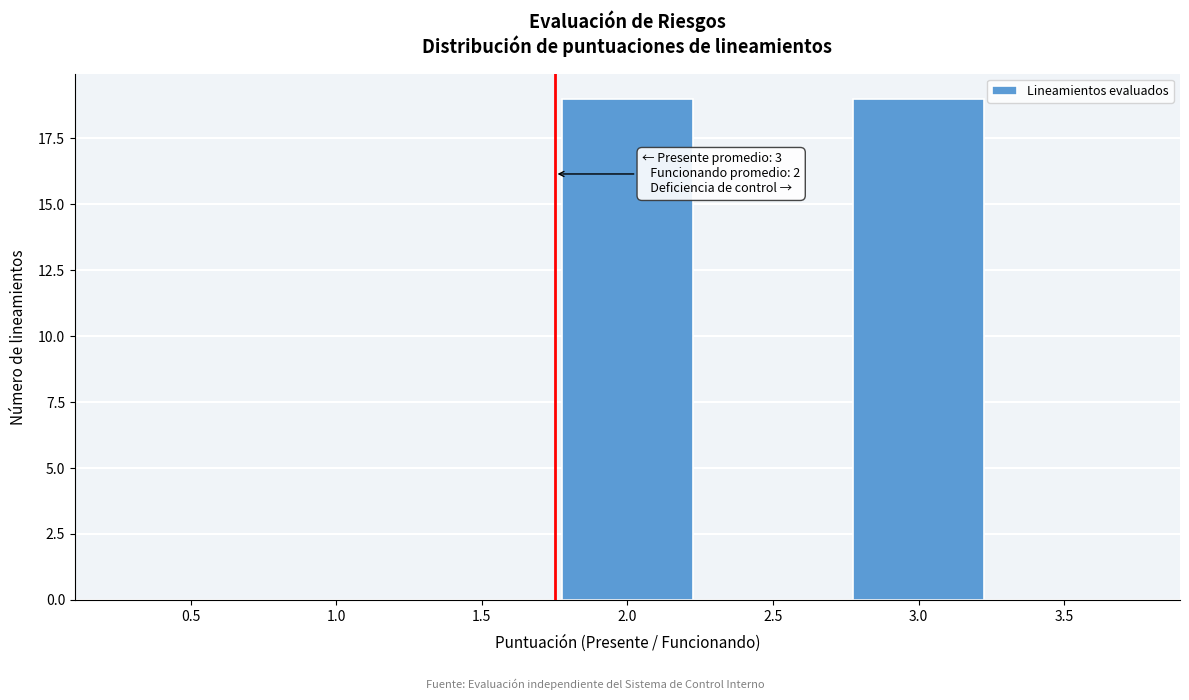

Reading left to right, what are all the values shown in this chart?

0.5=0	1.0=0	1.5=0	2.0=19	2.5=0	3.0=19	3.5=0